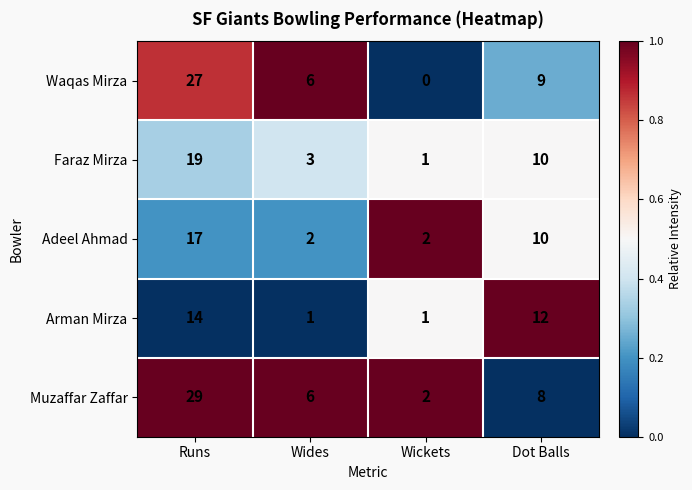

Reading right to left, list all the values displayed in this chart.

Waqas Mirza: 9	0	6	27
Faraz Mirza: 10	1	3	19
Adeel Ahmad: 10	2	2	17
Arman Mirza: 12	1	1	14
Muzaffar Zaffar: 8	2	6	29